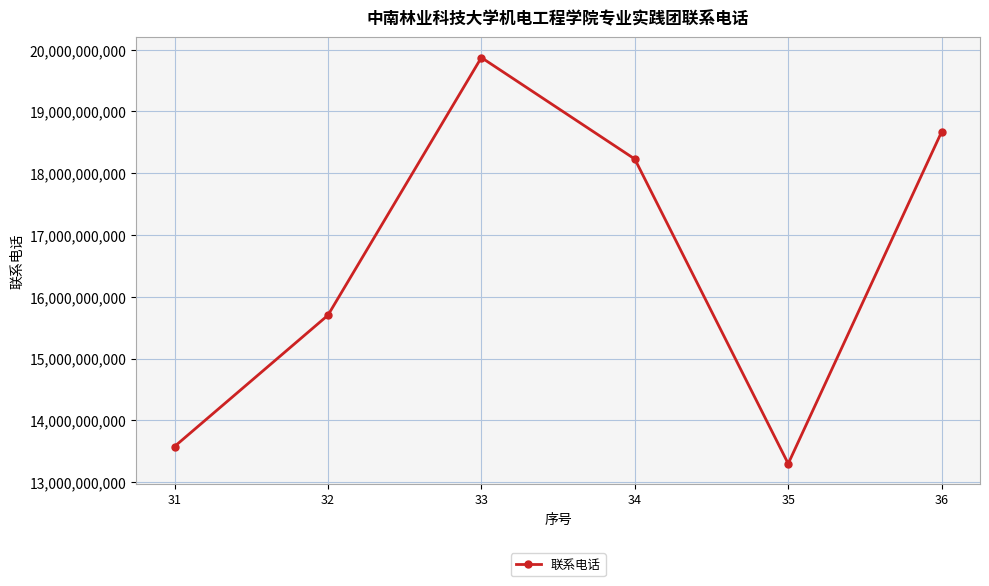

How many data points are less than 18229783883?

3